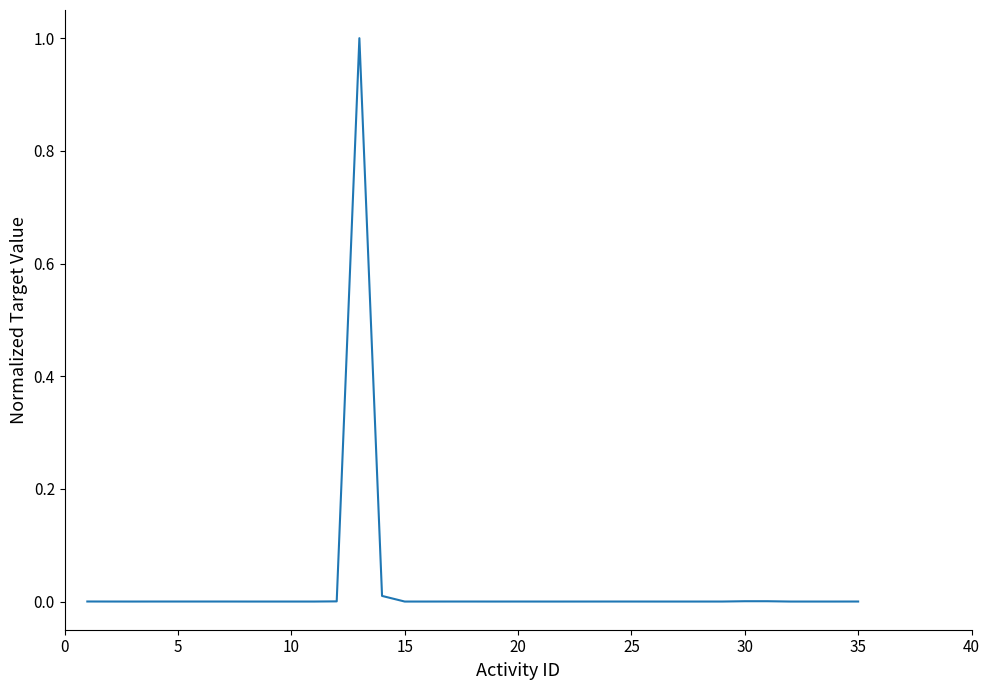

What is the maximum value shown in the chart?

1.0